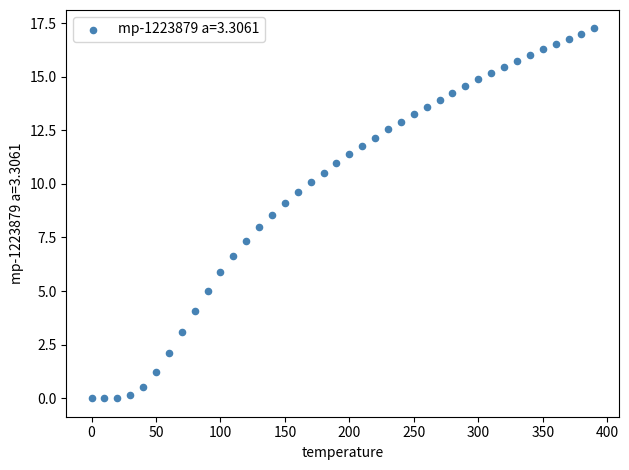

What is the range of X values (max minus min)?

390.0